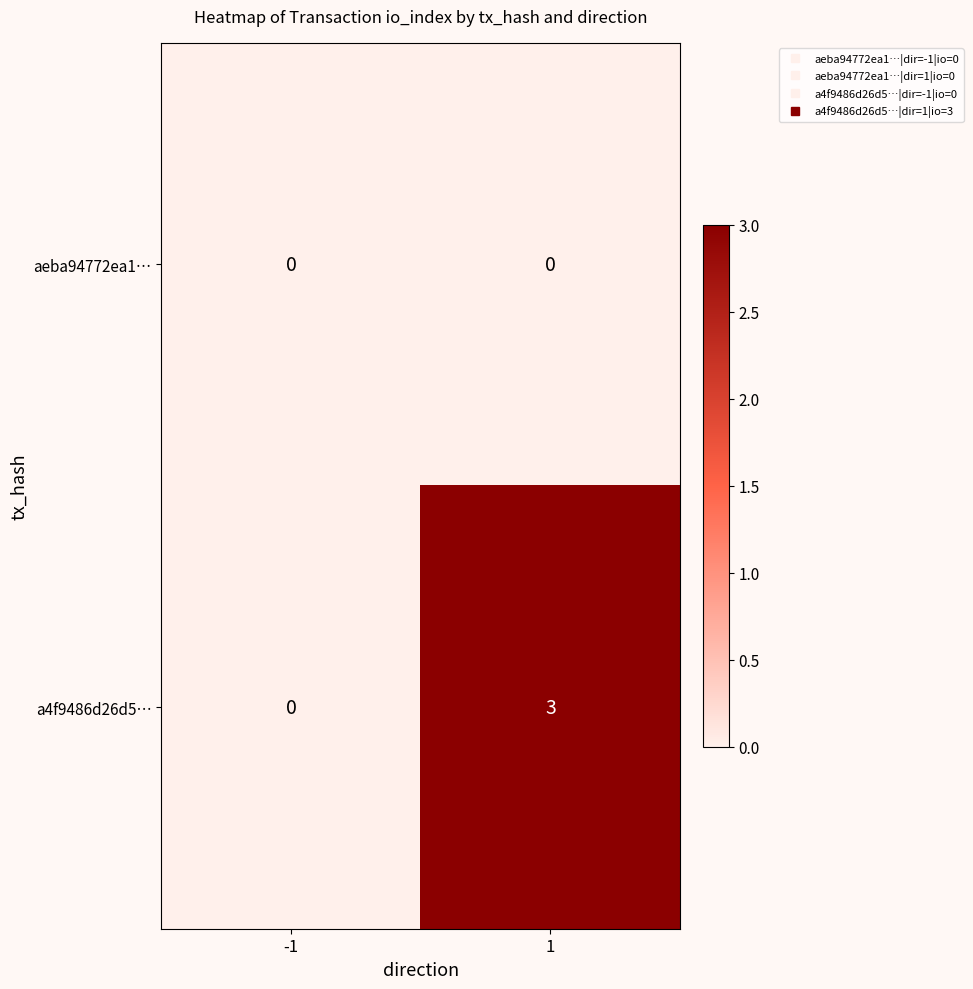

Which series has the largest total across all categories?

a4f9486d26d5…